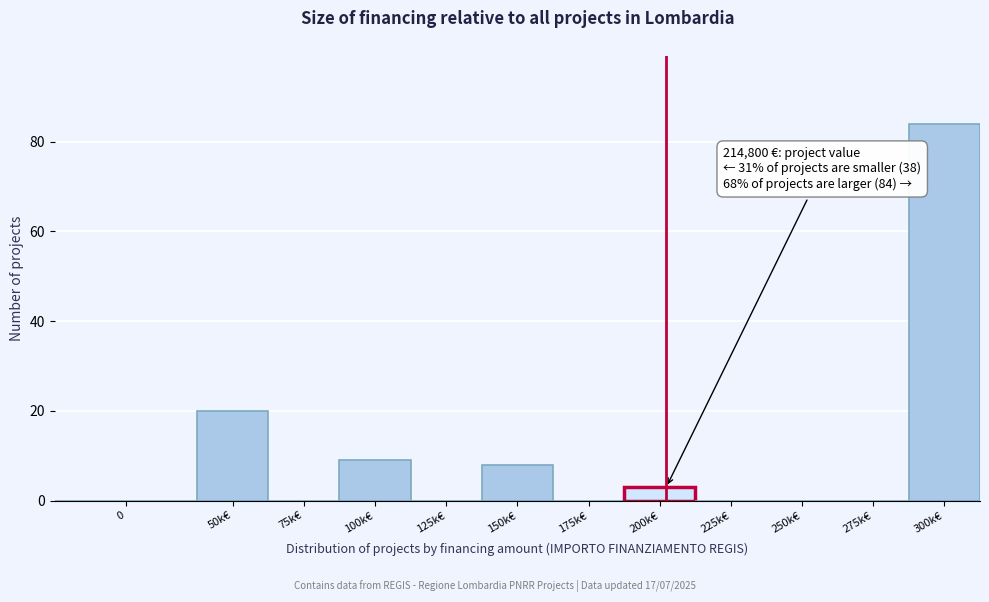

Reading right to left, transcribe all the data shown in this chart.

300k€=84	275k€=0	250k€=0	225k€=0	200k€=3	175k€=0	150k€=8	125k€=0	100k€=9	75k€=0	50k€=20	0=0